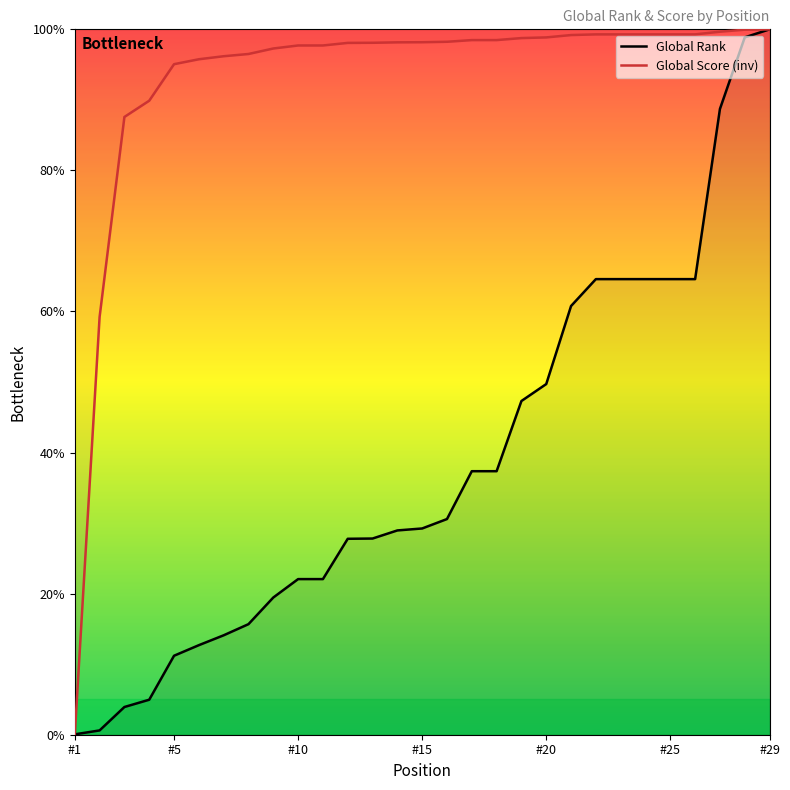

How many distinct data groups are displayed?

2